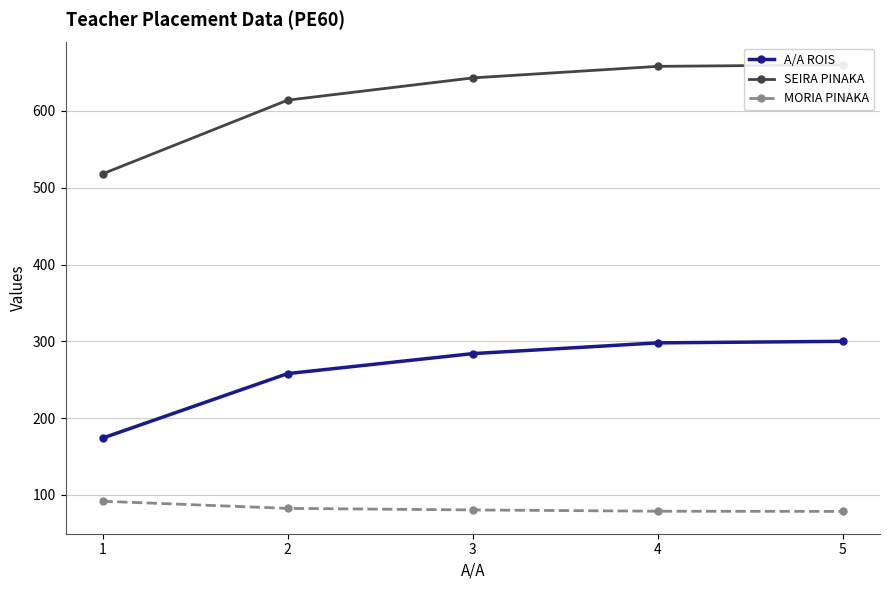

What is the value of the MORIA PINAKA point at the 3rd from the left?

80.5